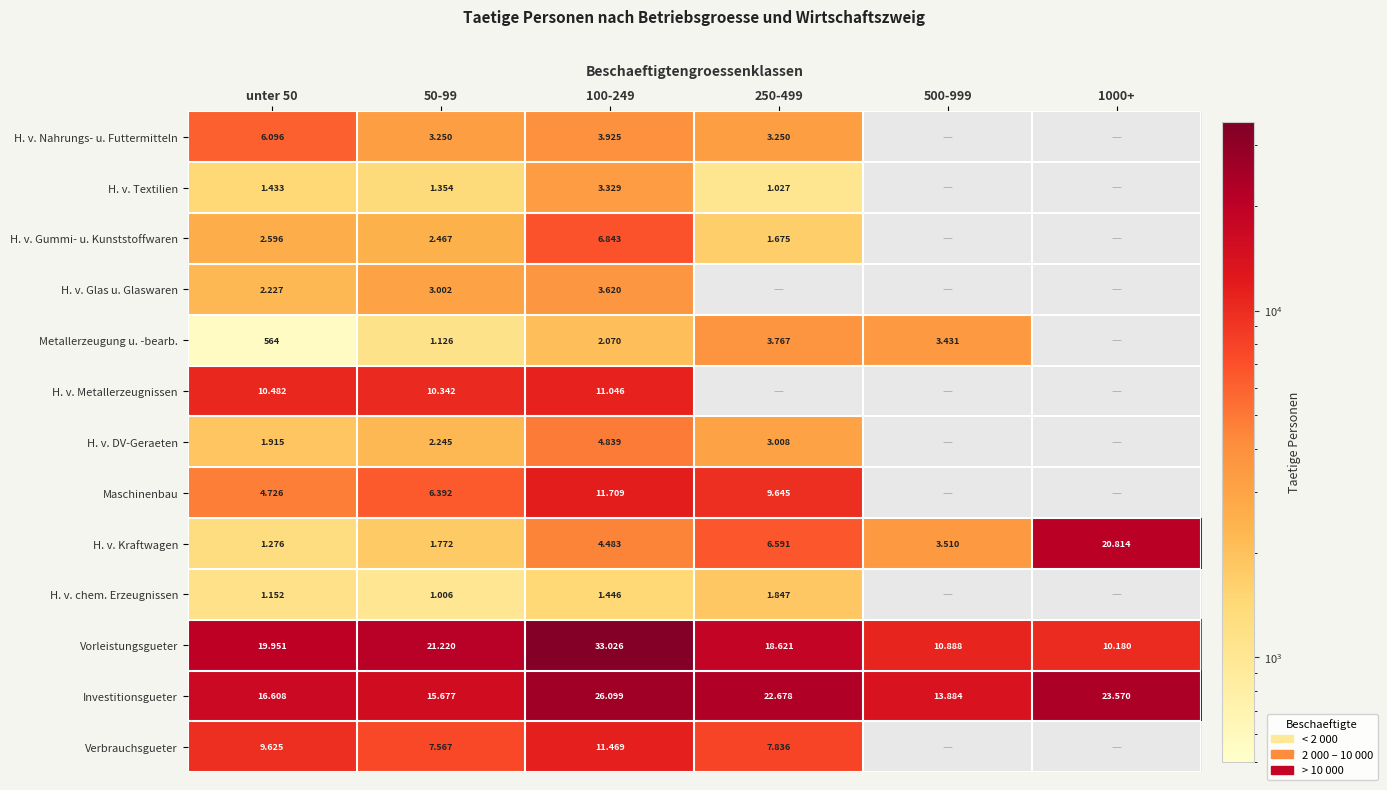

Rank the categories by H. v. Gummi- u. Kunststoffwaren value from lowest to highest.

250-499, 50-99, unter 50, 100-249, 500-999, 1000+